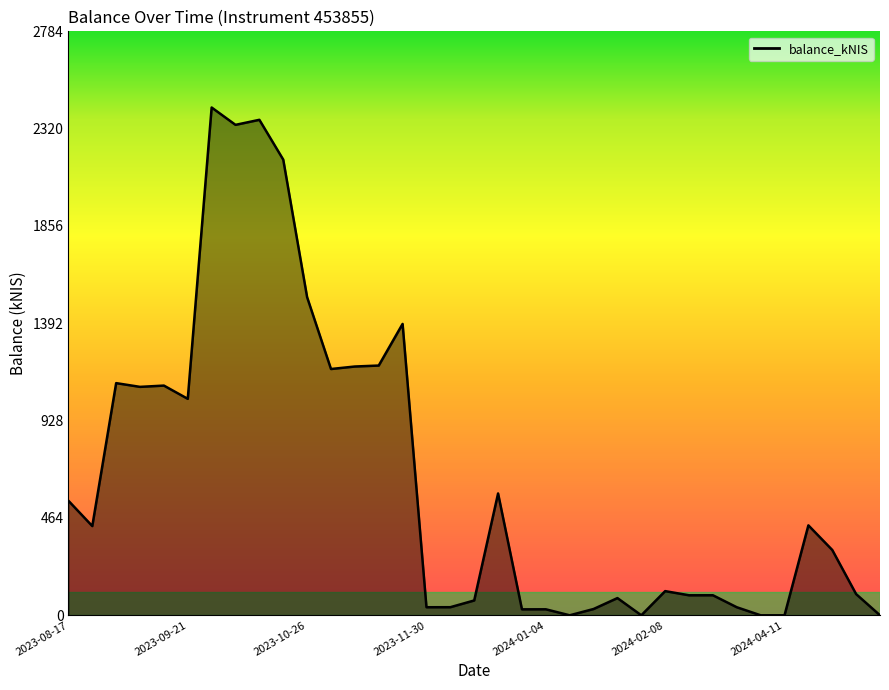

What is the difference between the maximum and minimum values?

2420.6